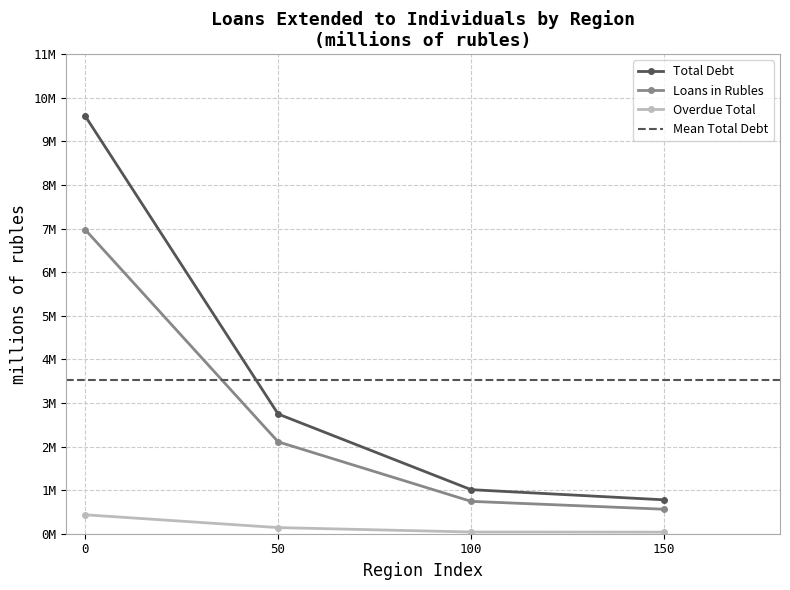

Which series has the largest range (max minus min)?

Total Debt